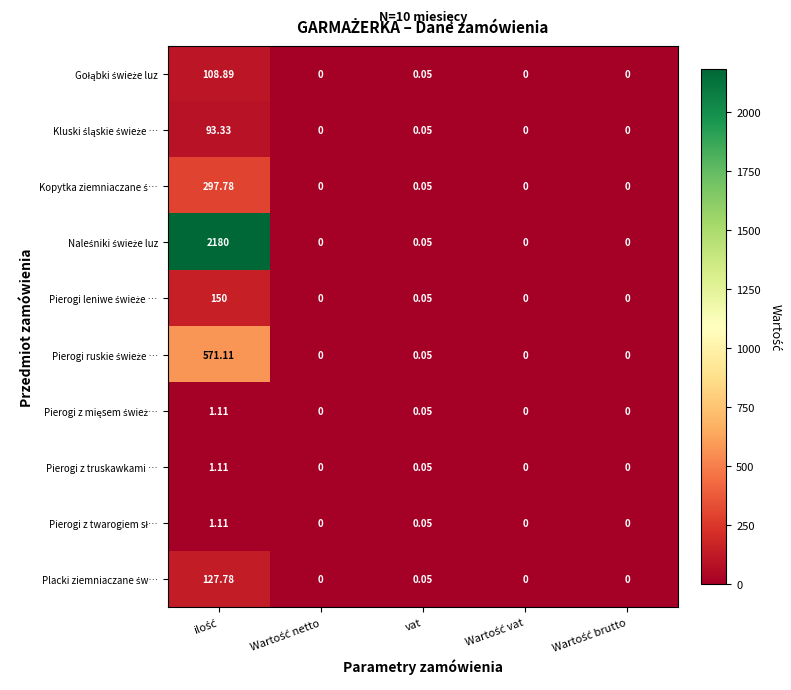

How many series are shown in this chart?

10